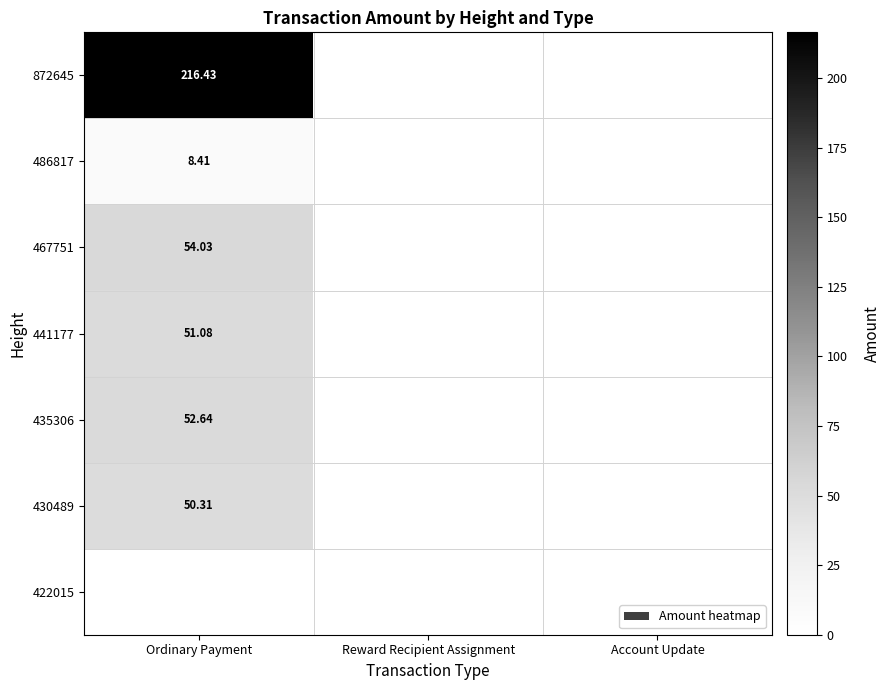

Is the value of 441177 at Account Update greater than the value of 872645 at Reward Recipient Assignment?

No